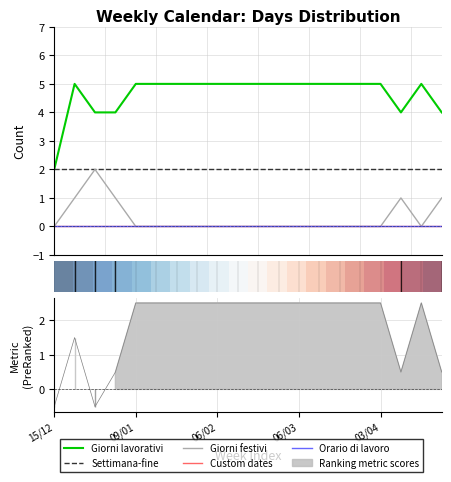

Which series has the largest total across all categories?

Giorni lavorativi